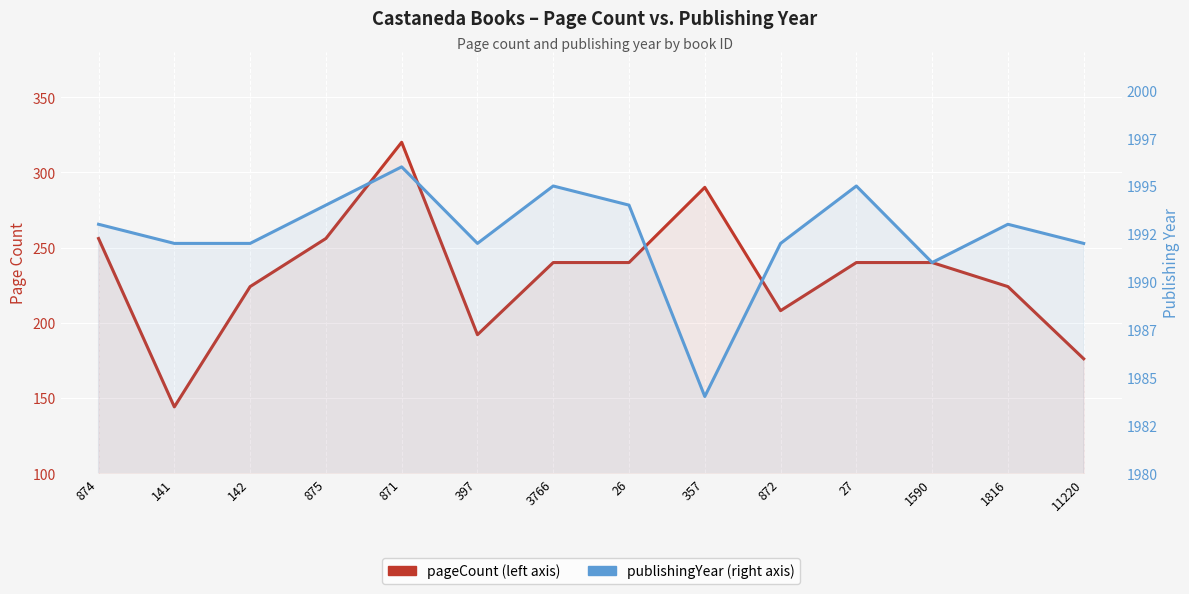

What is the difference between the publishingYear values at 26 and 141?

2